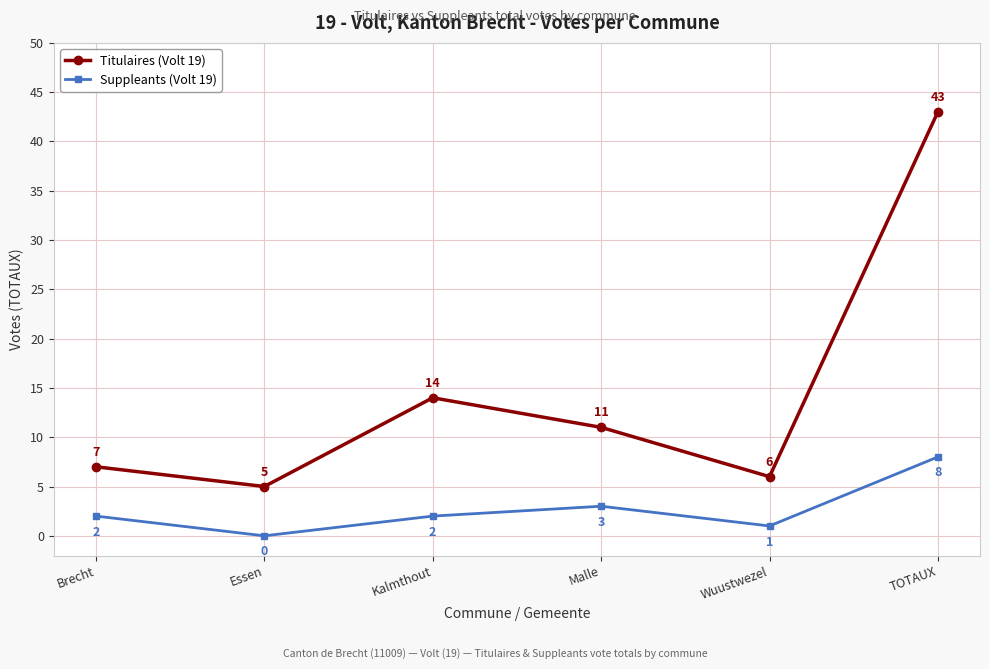

The Suppleants (Volt 19) series shows 0 at Essen. True or false?

True